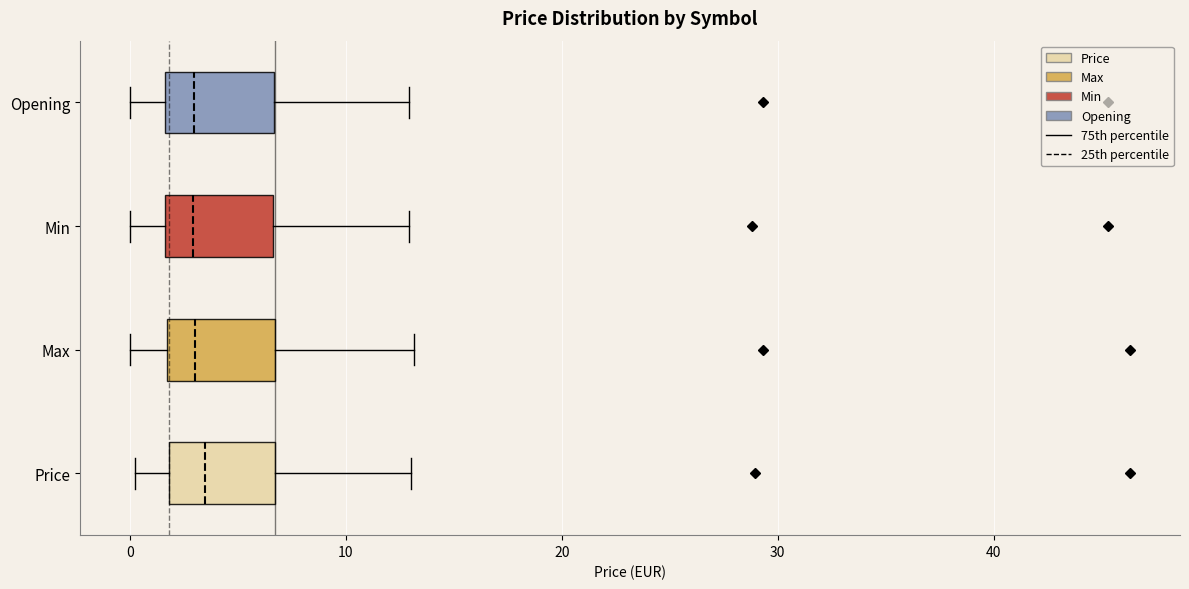

Where is the left edge of the box for Max on the x-axis? The values are not printed on the chart, so give them approximately, as read against the axis.

2